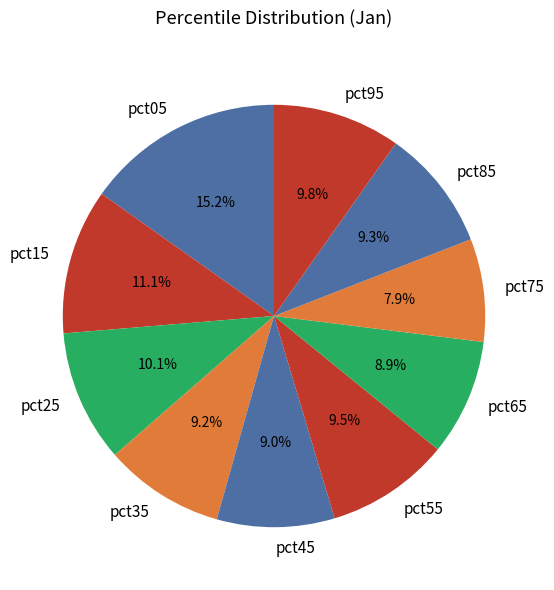

Which category has the biggest portion of the pie?

pct05